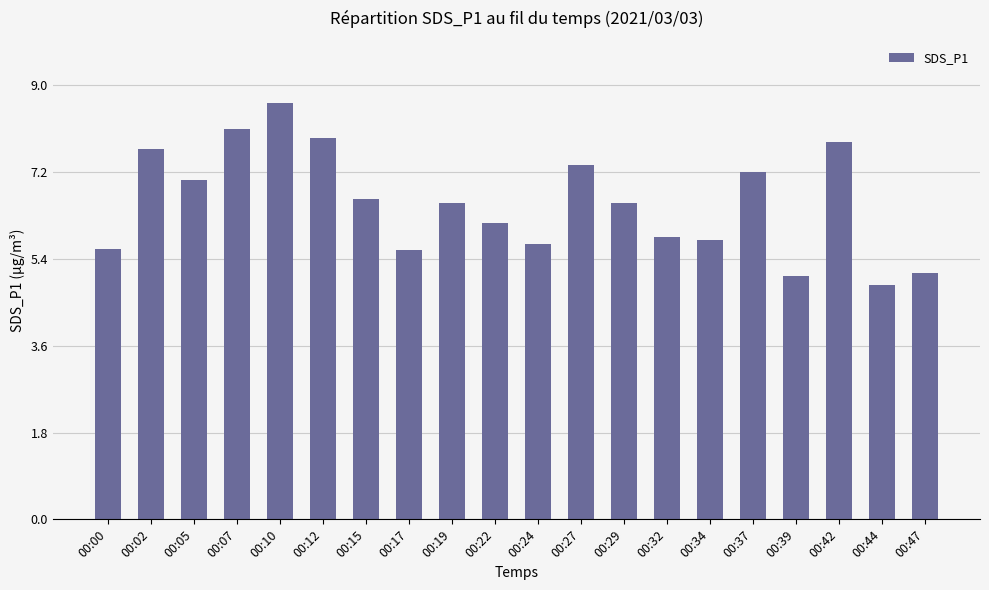

Which has a higher value, 00:22 or 00:47?

00:22